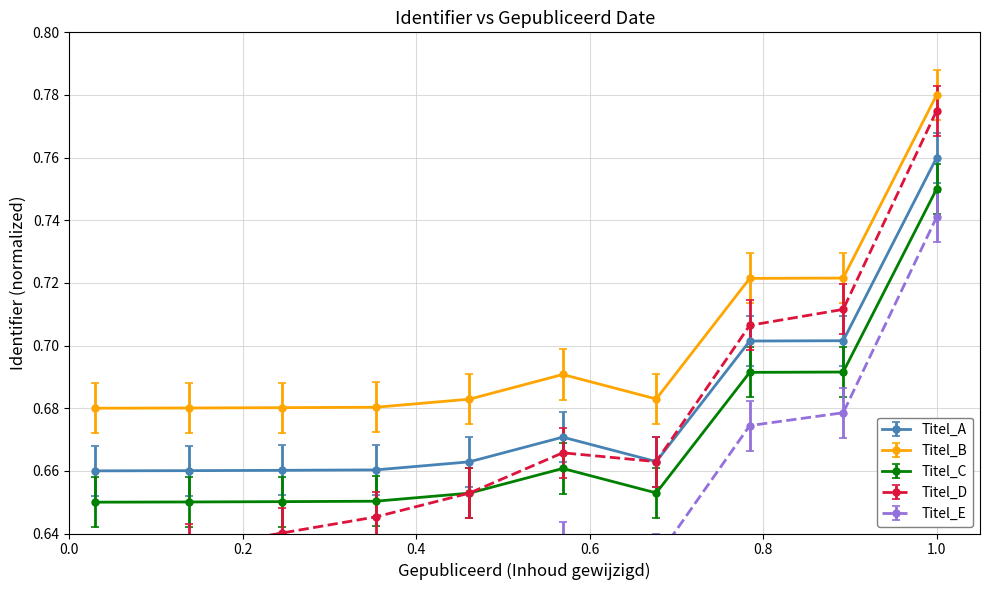

True or false: Titel_A and Titel_C cross at least once.

False